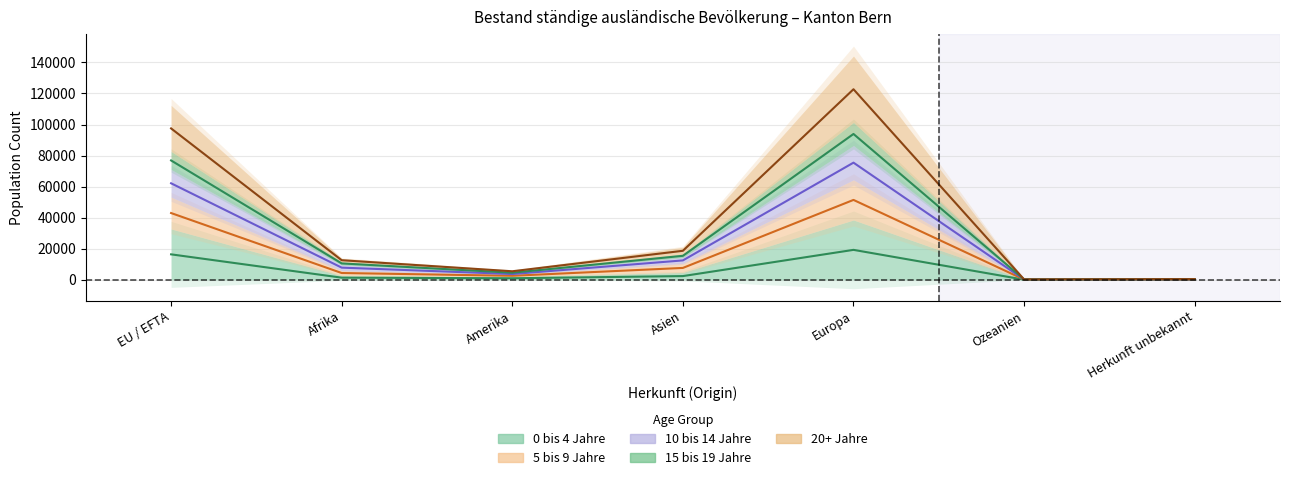

What is the value of the 15 bis 19 Jahre point at the 5th from the left?

75432.5